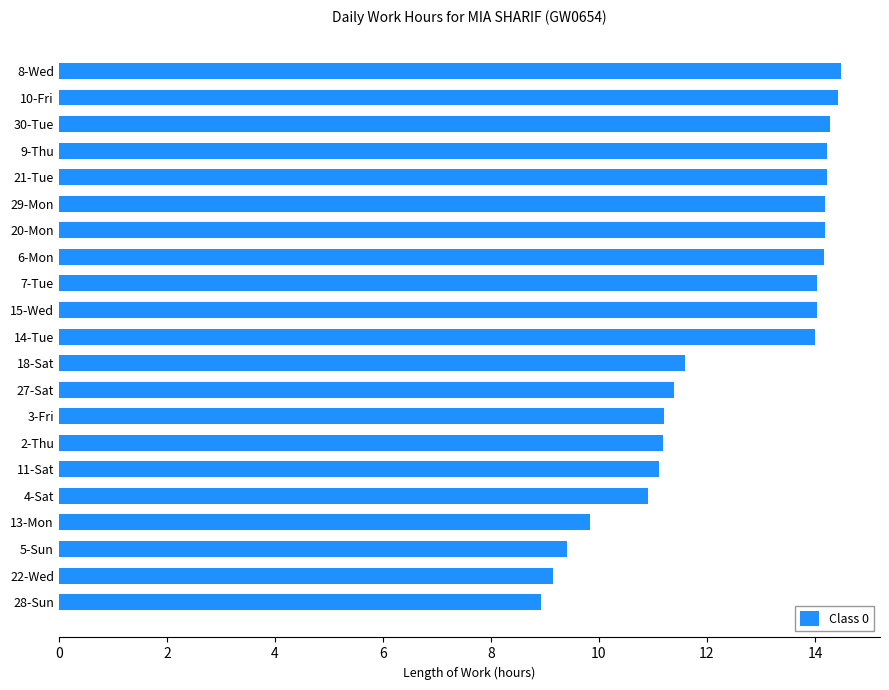

What is the difference between the second highest and second lowest values?

5.3